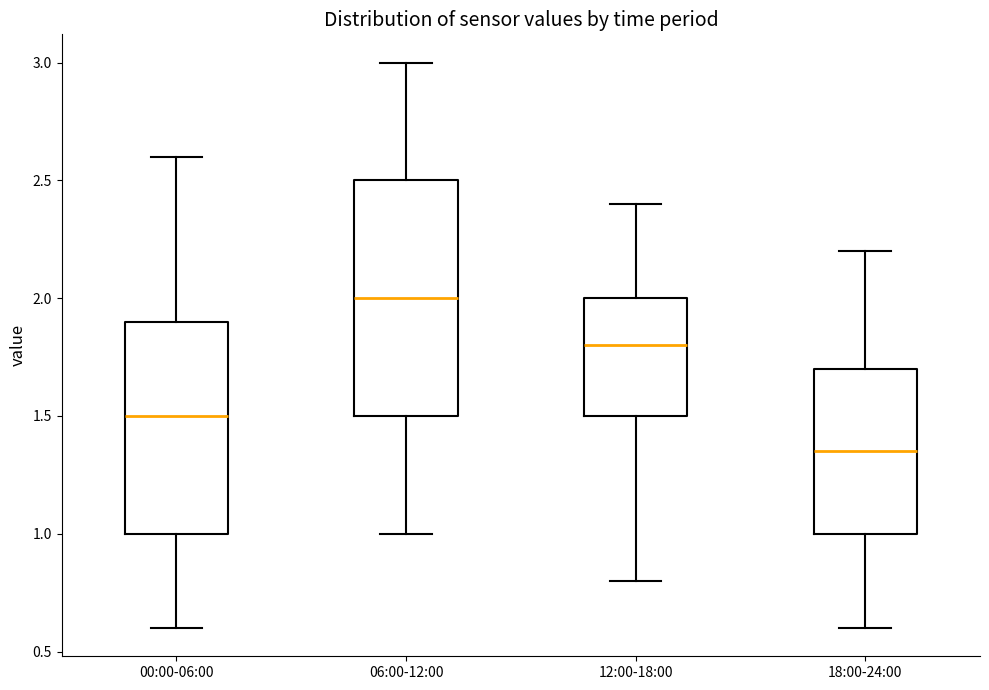

Where does the median line of the box for 18:00-24:00 sit on the y-axis? The values are not printed on the chart, so give them approximately, as read against the axis.

1.35